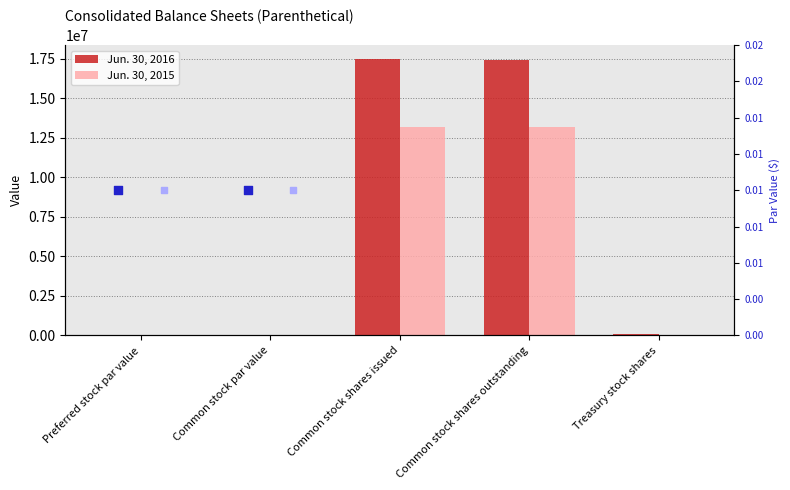

At how many categories does at least one series exceed 16636256?

2